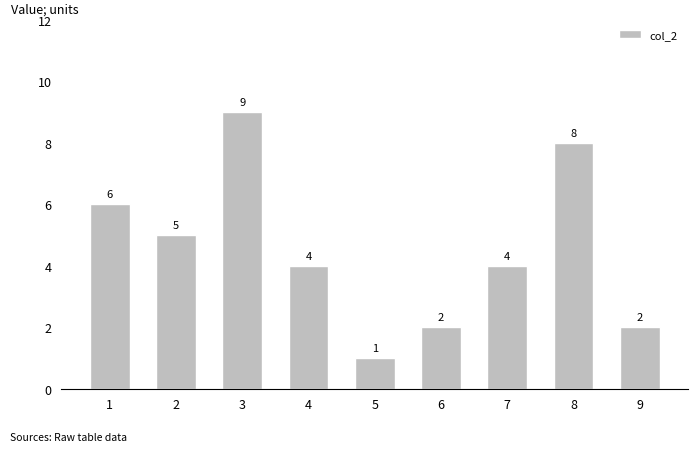

At which category does the chart reach its minimum across all series?

5